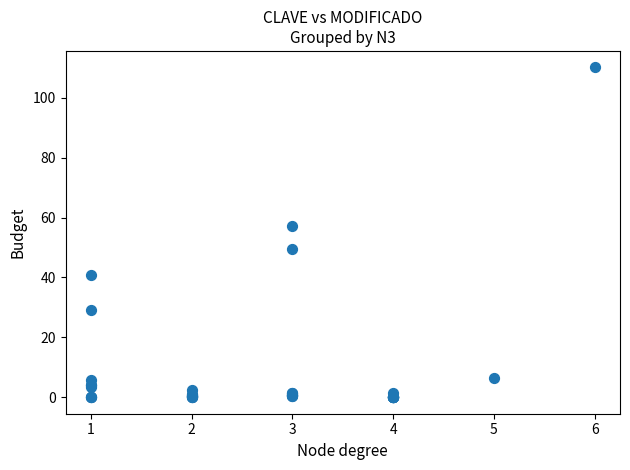

What Y value in the scatter plot is closest to 55?

57.1